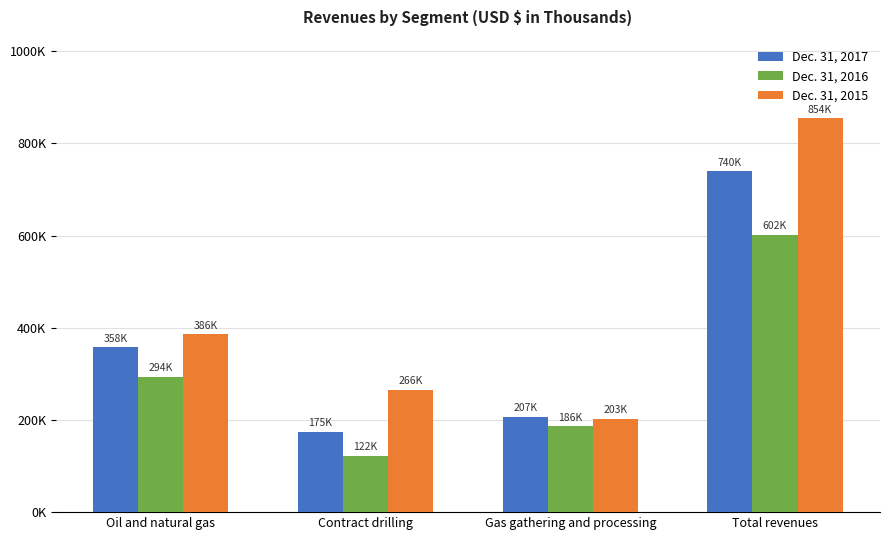

What are all the series names shown in the legend?

Dec. 31, 2017, Dec. 31, 2016, Dec. 31, 2015